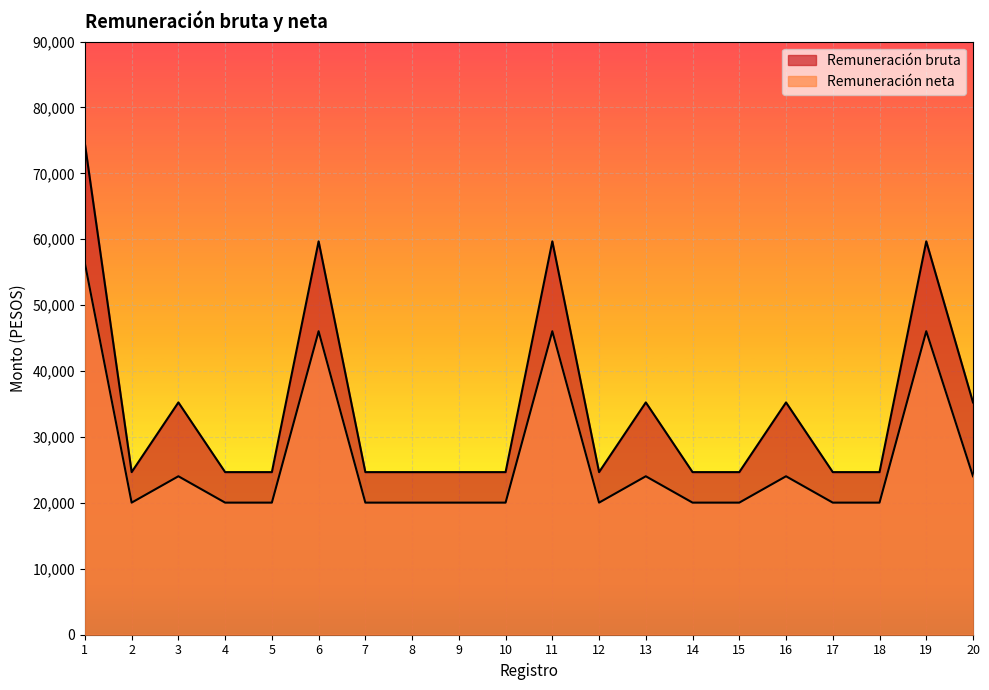

Which series has the widest spread of values?

Remuneración bruta